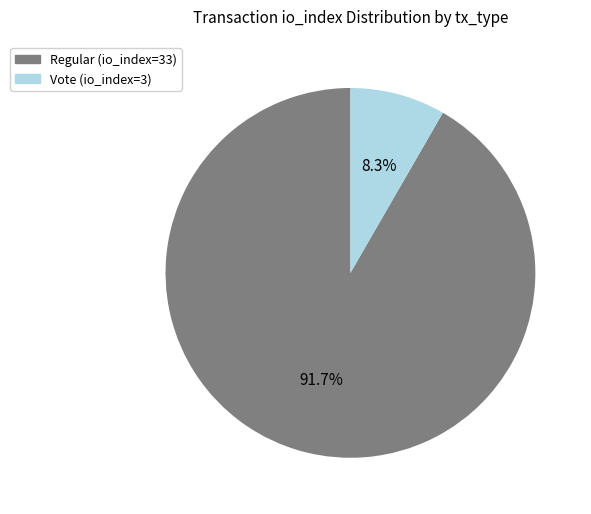

Rank the categories by value from lowest to highest.

Vote (io_index=3), Regular (io_index=33)